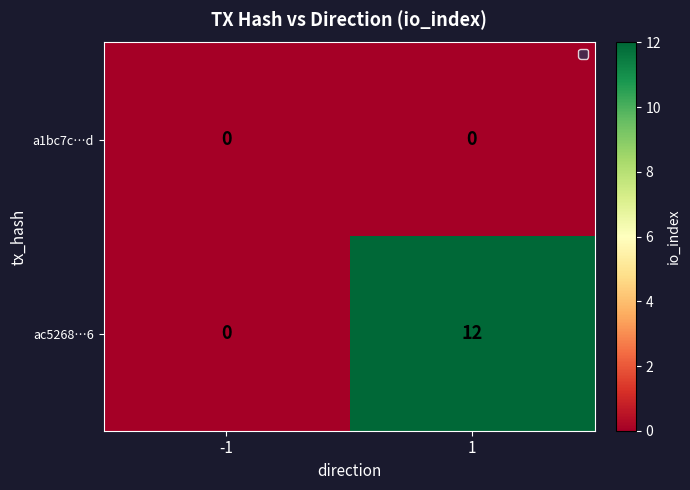

What is the sum of the ac5268…6 values at 1 and -1?

12